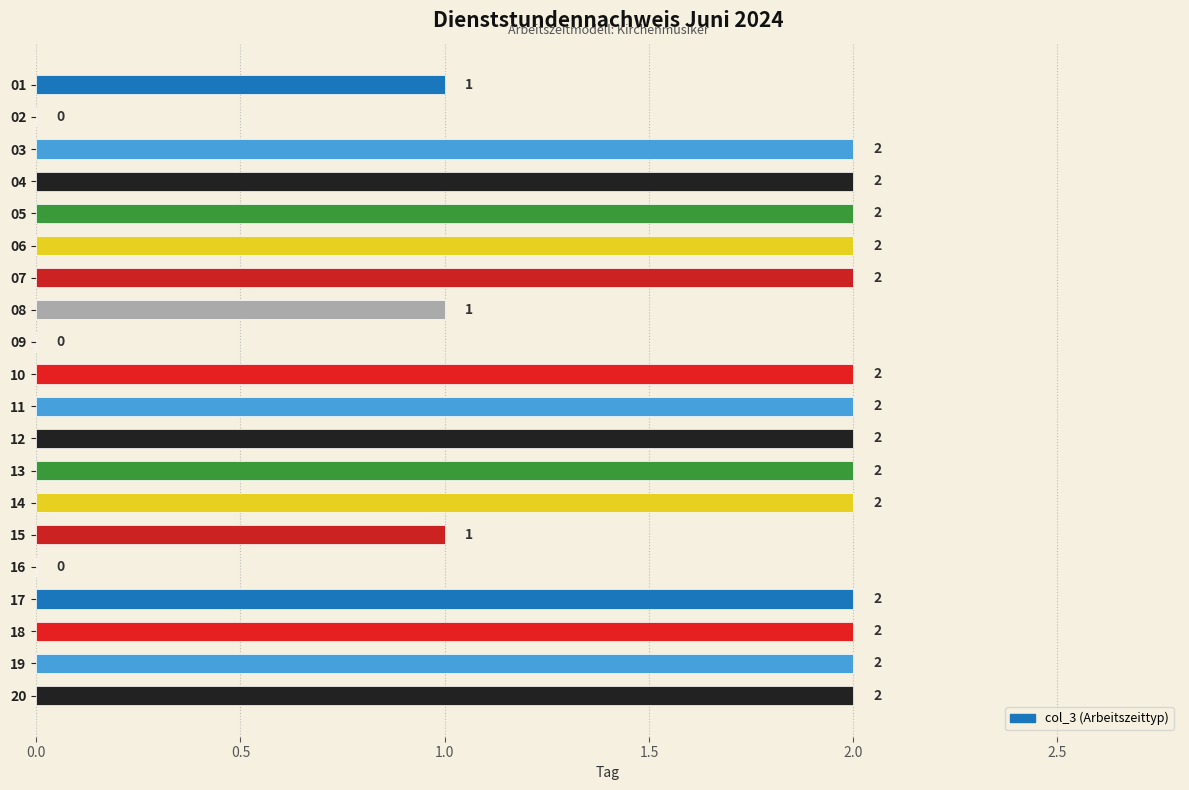

How many categories are shown in the chart?

20